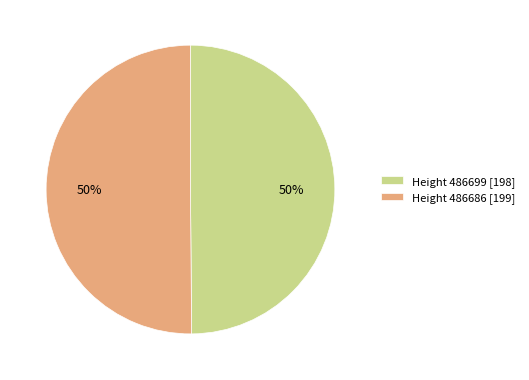

True or false: Height 486699 [198] accounts for 41% of the total.

False